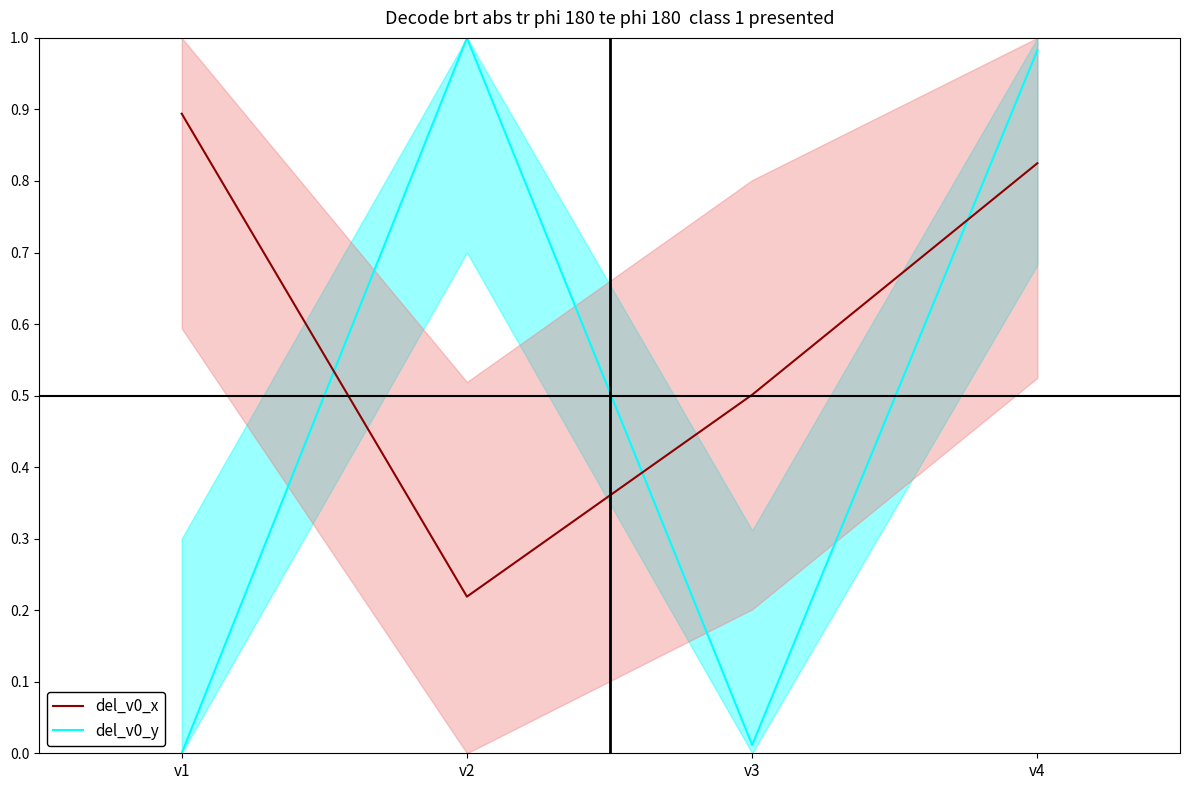

Which series has the largest range (max minus min)?

del_v0_y